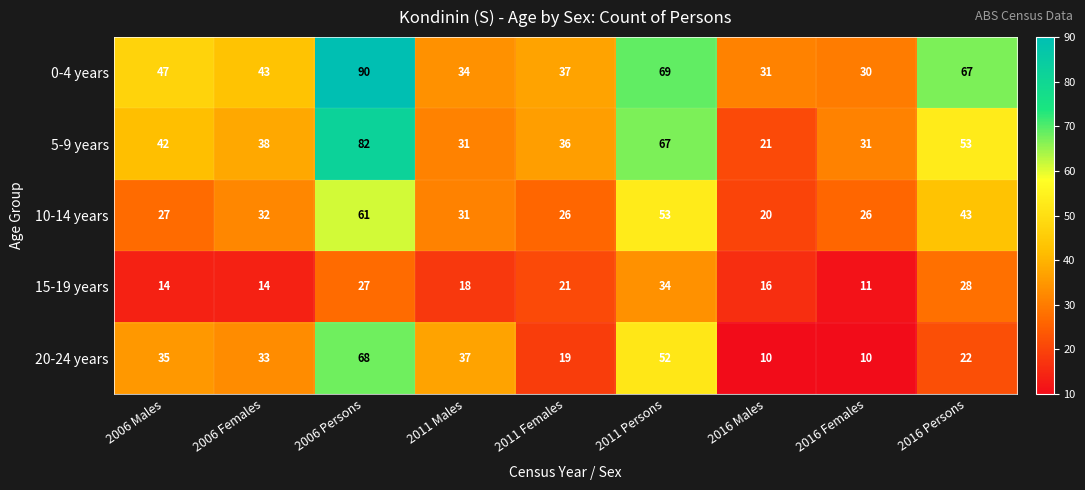

The value of 10-14 years at 2016 Males is 30. True or false?

False